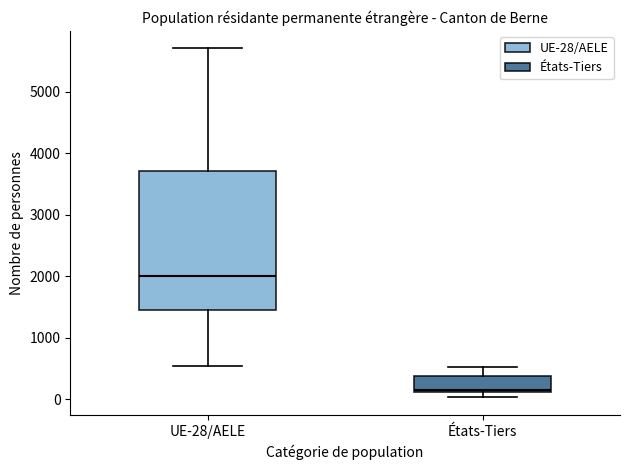

Which box's median line is the lowest?

États-Tiers